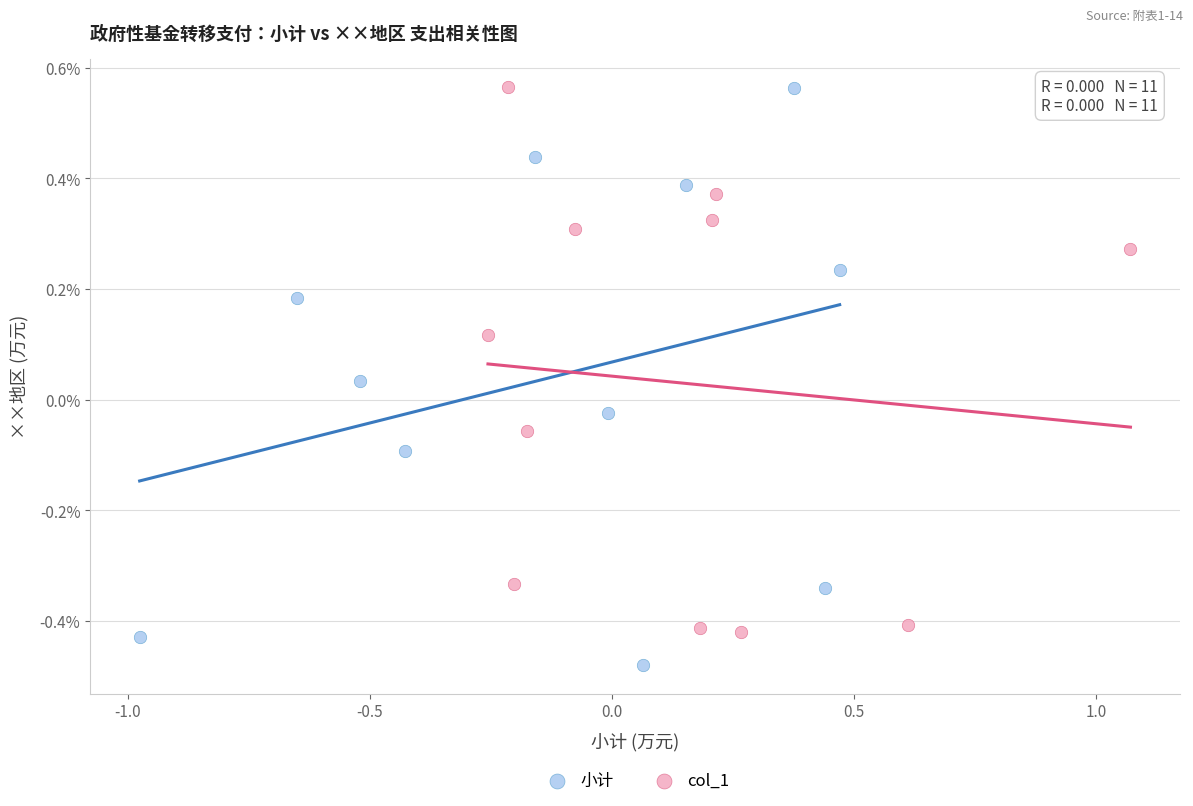

What are all the series names shown in the legend?

小计, col_1